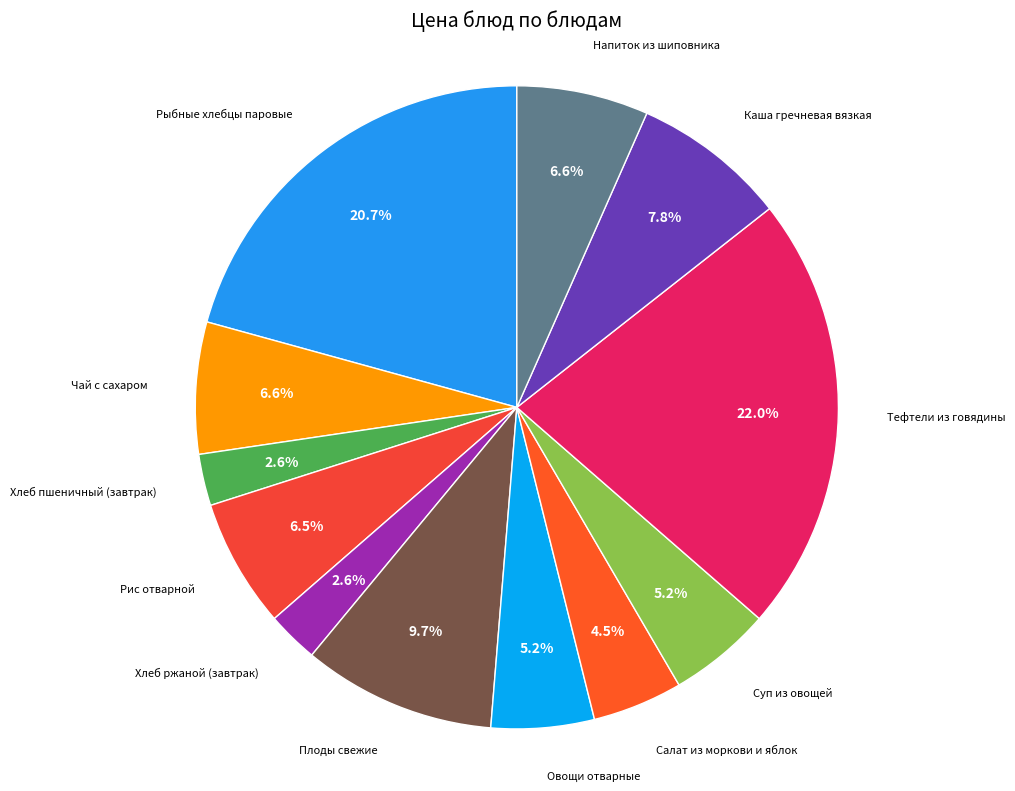

The Рыбные хлебцы паровые slice represents 32% of the pie. True or false?

False